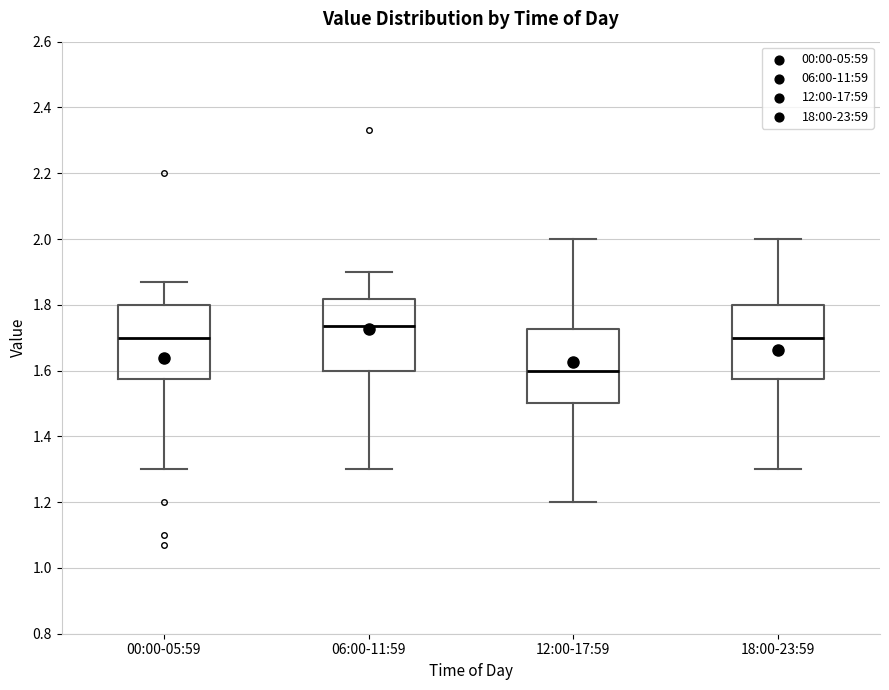

Which box has the highest median line?

06:00-11:59